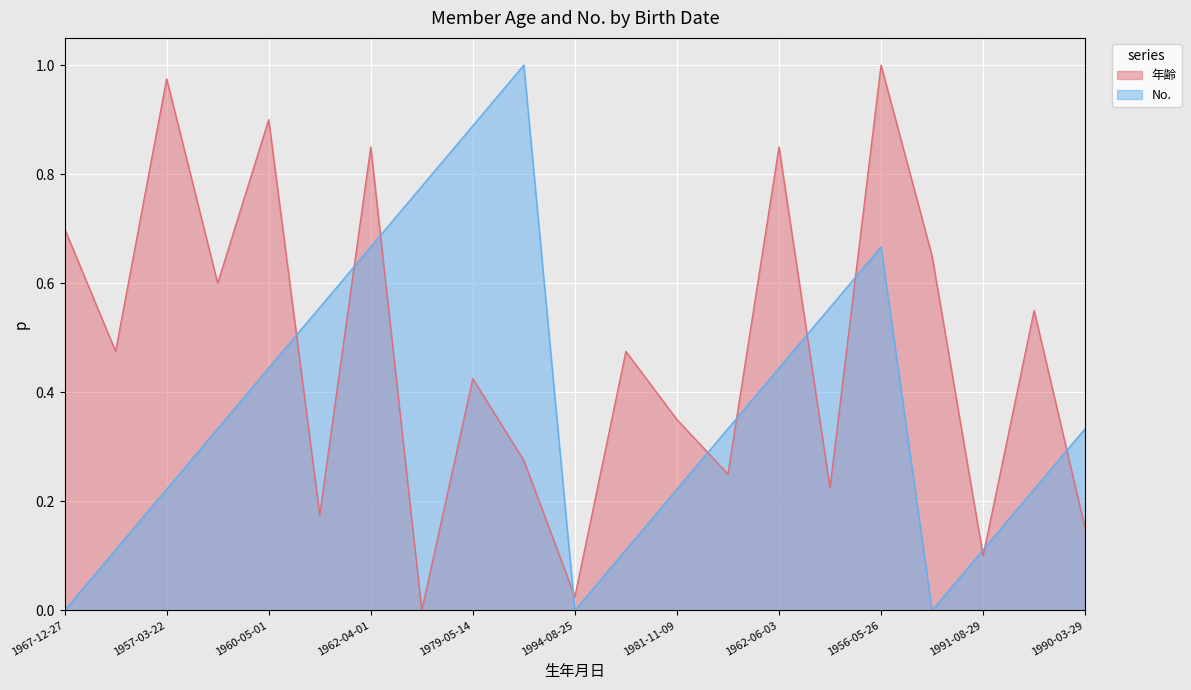

Reading left to right, transcribe all the data shown in this chart.

年齢: 1967-12-27=0.7	1976-12-21=0.5	1957-03-22=1.0	1971-08-01=0.6	1960-05-01=0.9	1989-04-19=0.2	1962-04-01=0.8	1995-10-07=0.0	1979-05-14=0.4	1984-11-22=0.3	1994-08-25=0.0	1977-05-18=0.5	1981-11-09=0.3	1986-06-05=0.2	1962-06-03=0.8	1986-08-16=0.2	1956-05-26=1.0	1970-07-03=0.7	1991-08-29=0.1	1974-07-22=0.6	1990-03-29=0.1
No.: 1967-12-27=0.0	1976-12-21=0.1	1957-03-22=0.2	1971-08-01=0.3	1960-05-01=0.4	1989-04-19=0.6	1962-04-01=0.7	1995-10-07=0.8	1979-05-14=0.9	1984-11-22=1.0	1994-08-25=0.0	1977-05-18=0.1	1981-11-09=0.2	1986-06-05=0.3	1962-06-03=0.4	1986-08-16=0.6	1956-05-26=0.7	1970-07-03=0.0	1991-08-29=0.1	1974-07-22=0.2	1990-03-29=0.3